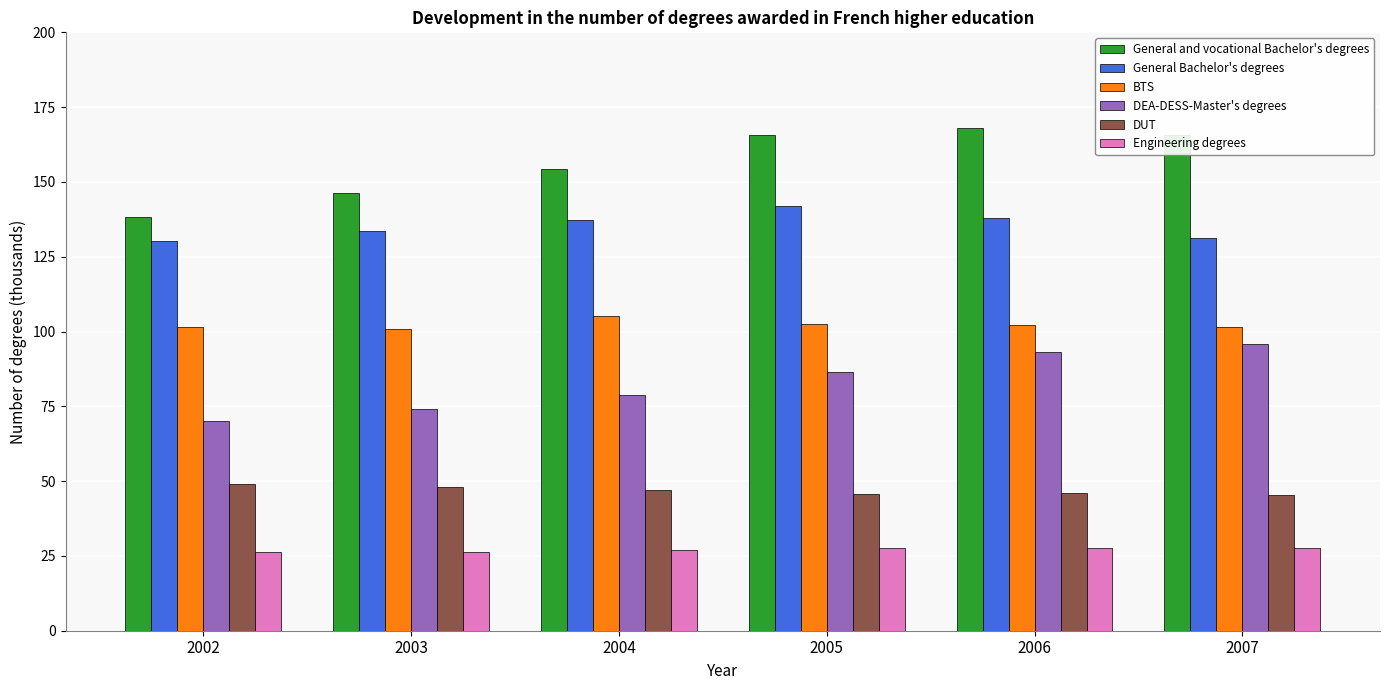

How many data points does each series have?

6